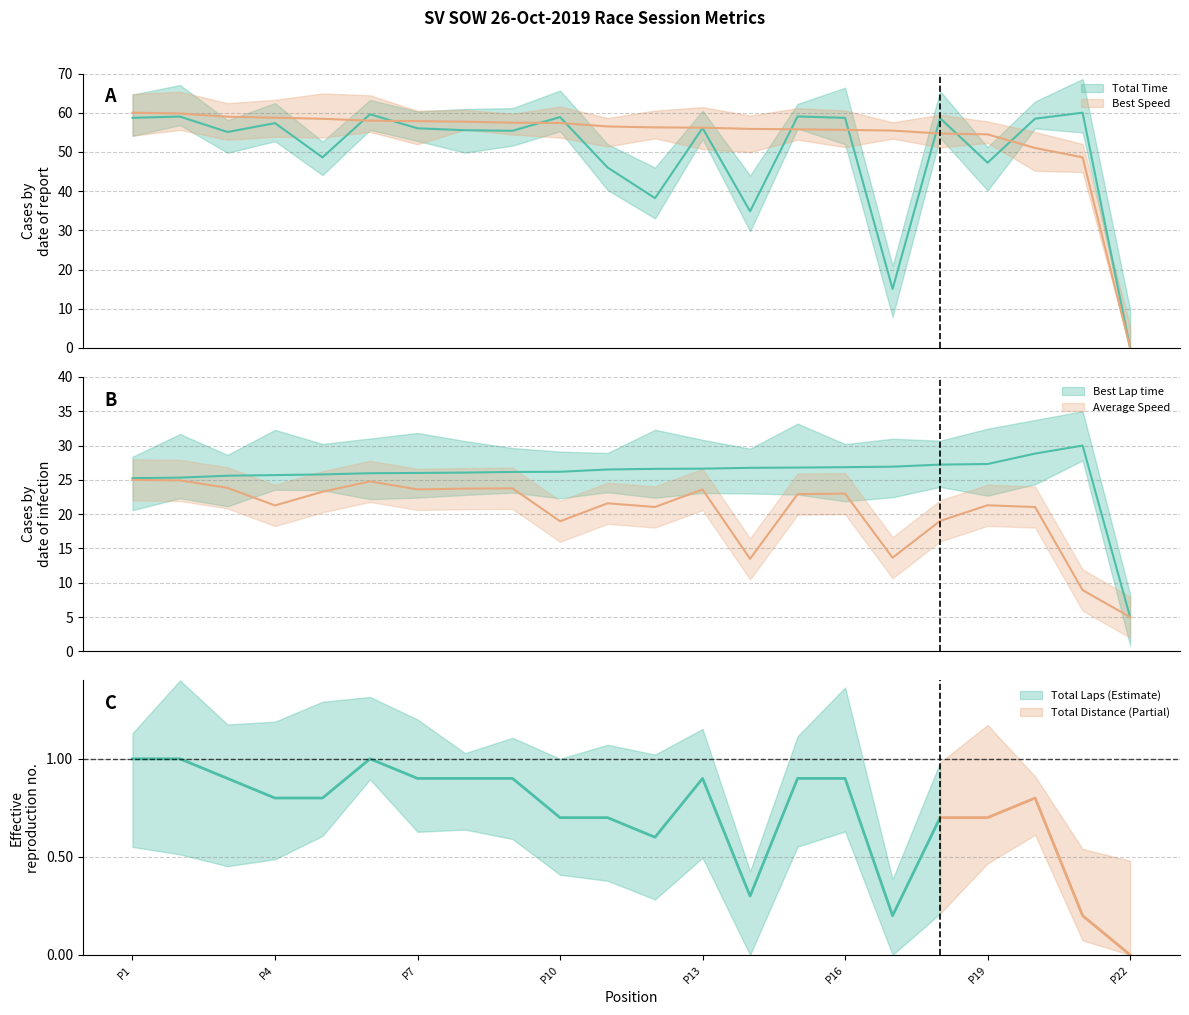

True or false: Best Lap time and Total Time cross at least once.

True